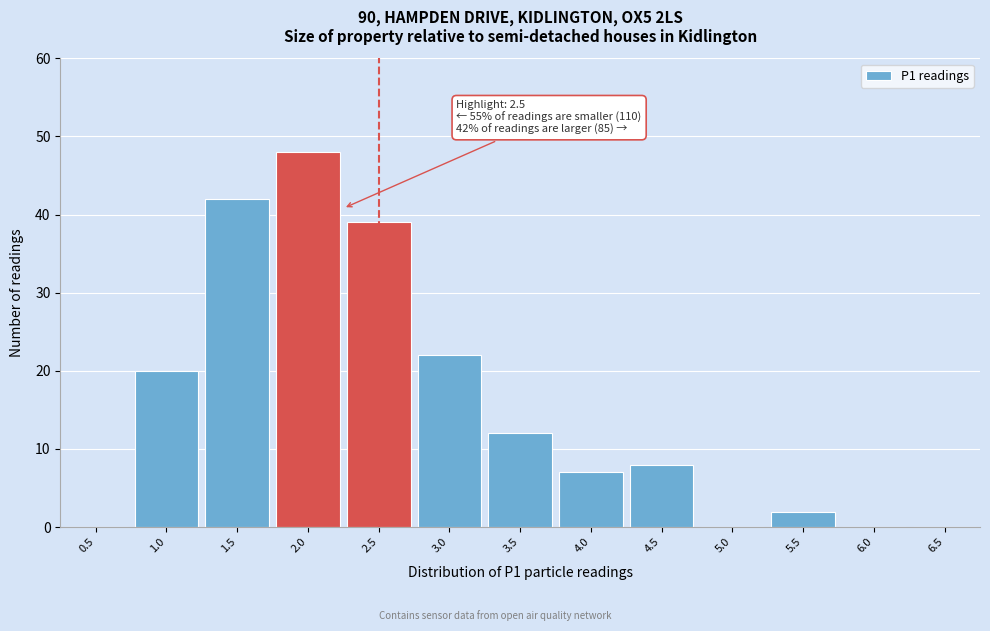

Reading left to right, list all the values displayed in this chart.

0.5=0	1.0=20	1.5=42	2.0=48	2.5=39	3.0=22	3.5=12	4.0=7	4.5=8	5.0=0	5.5=2	6.0=0	6.5=0